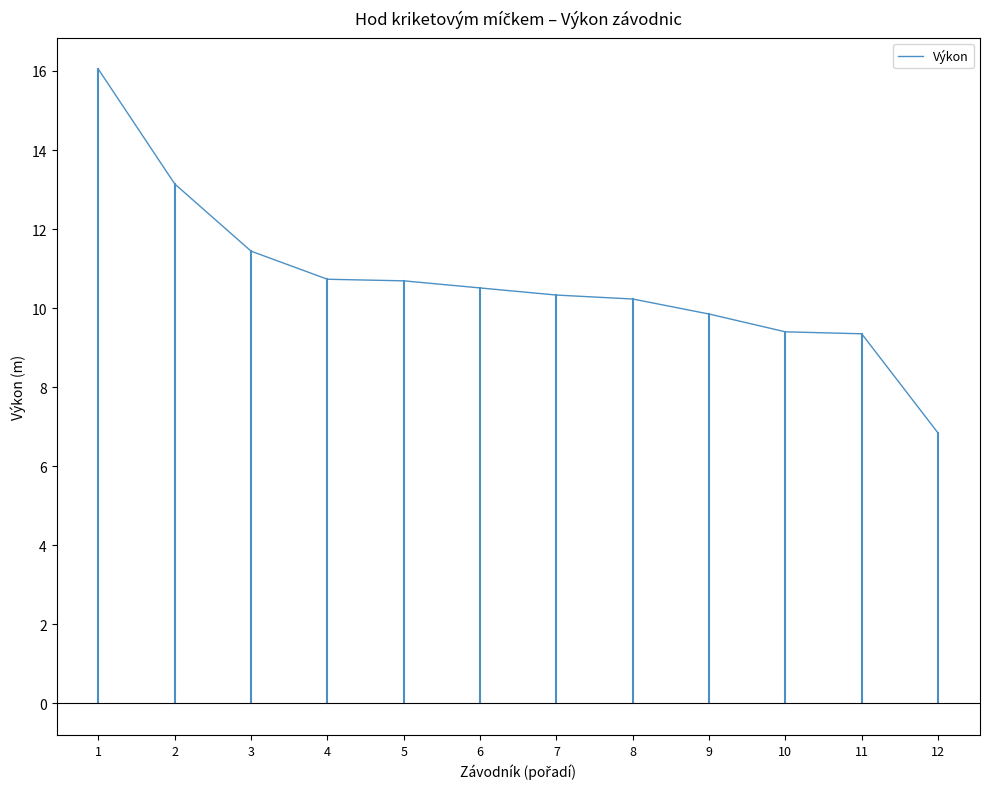

The chart shows a value of 13.7 at 10. True or false?

False